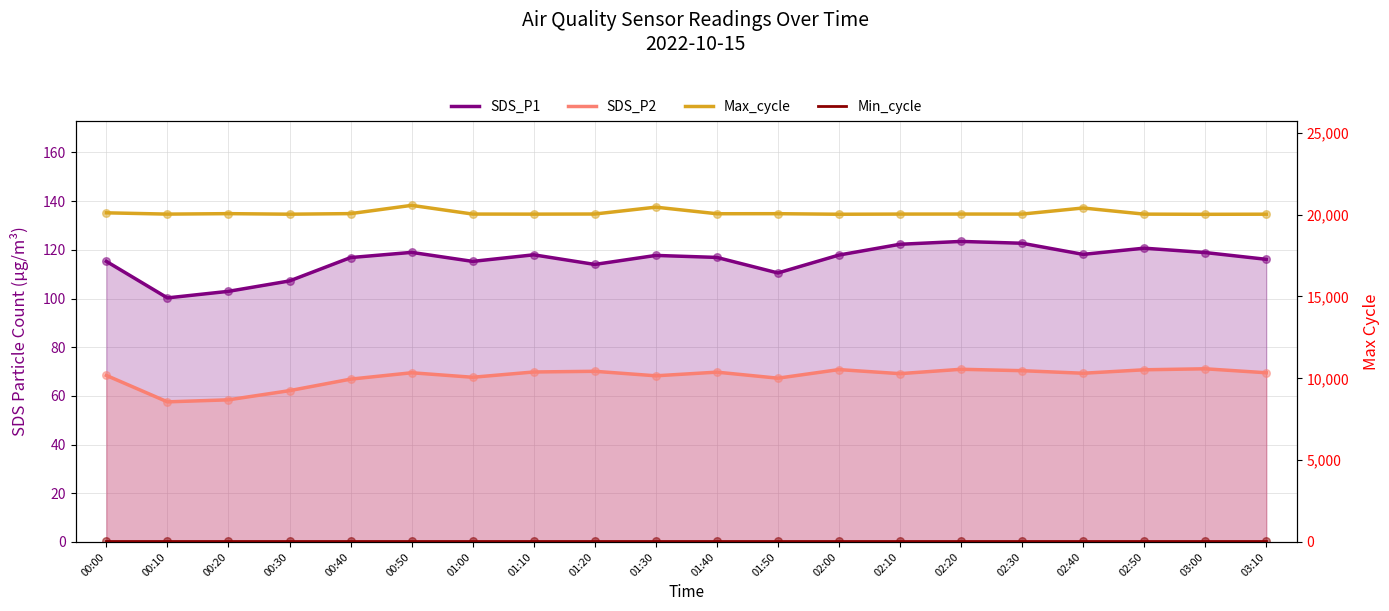

Which series has the largest total across all categories?

Max_cycle